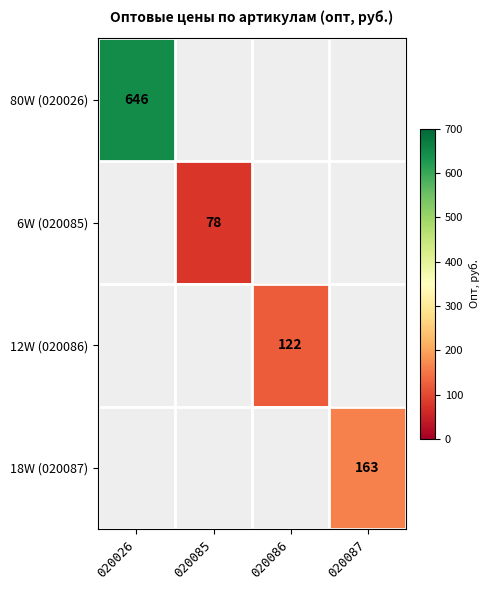

How many distinct data groups are displayed?

4